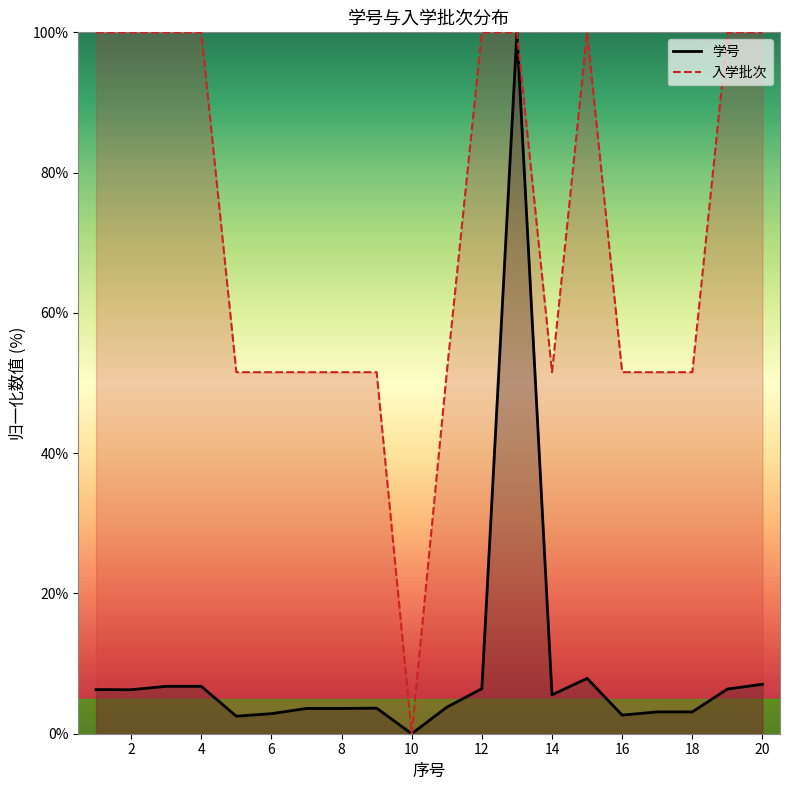

What is the maximum value shown in the chart?

100.0